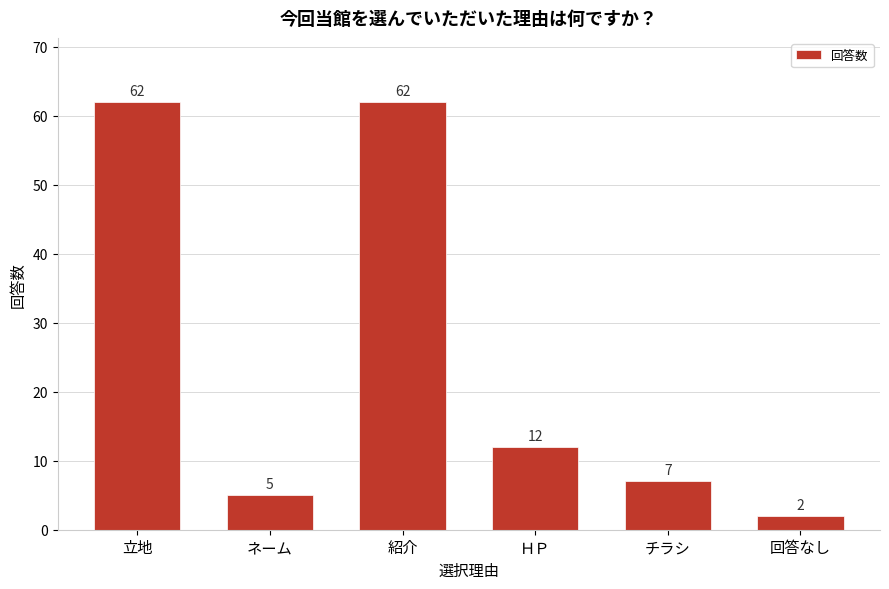

Reading left to right, extract all data points from this chart.

62	5	62	12	7	2